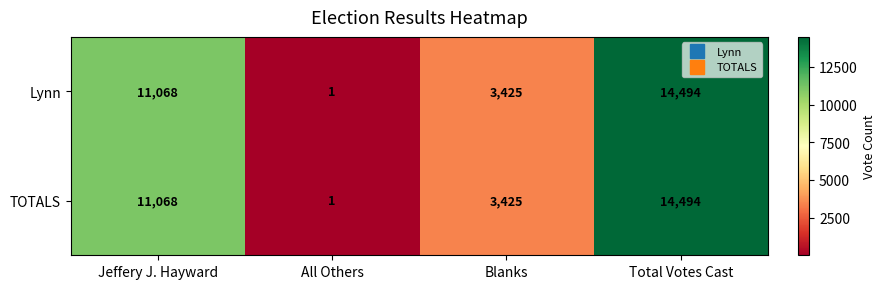

At which label does TOTALS reach its minimum?

All Others